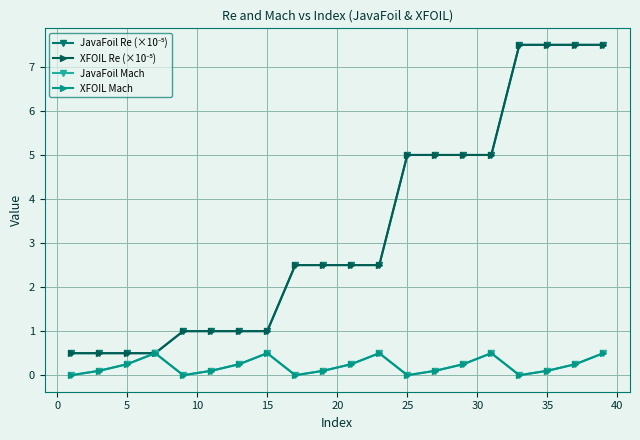

Does the chart have visible grid lines?

Yes